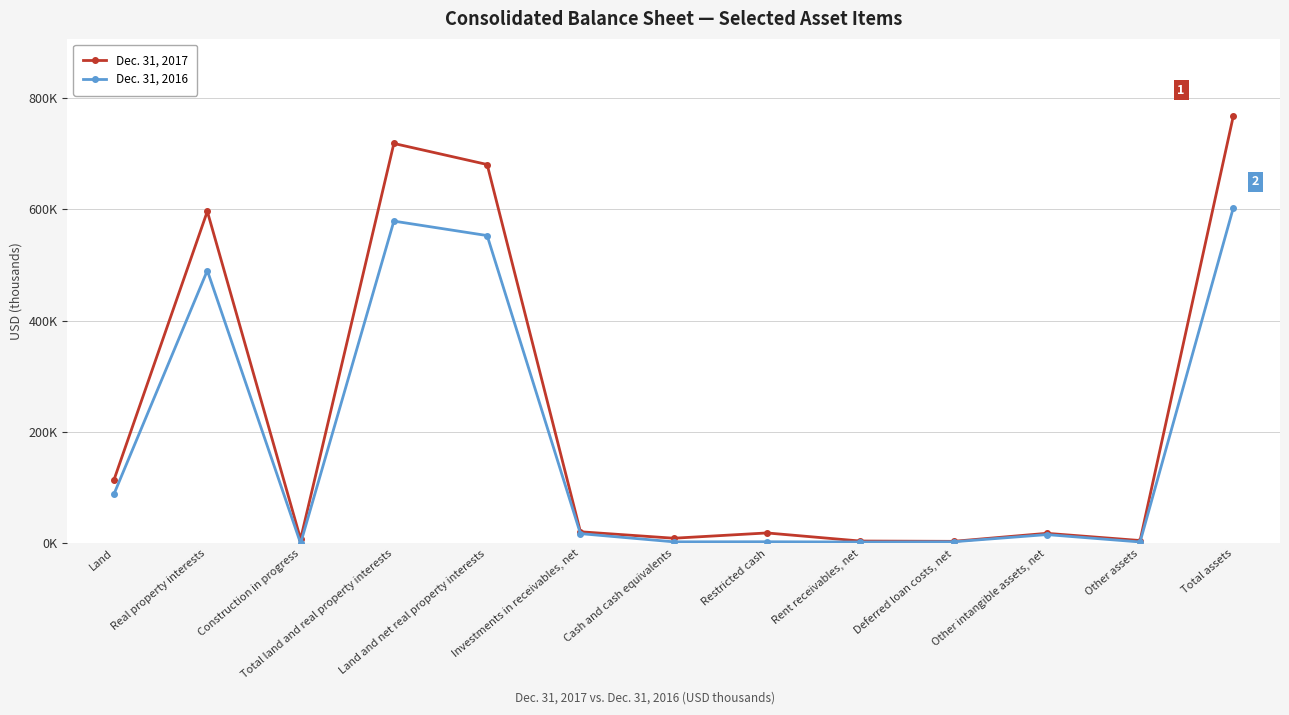

The Dec. 31, 2017 series shows 4577 at Restricted cash. True or false?

False